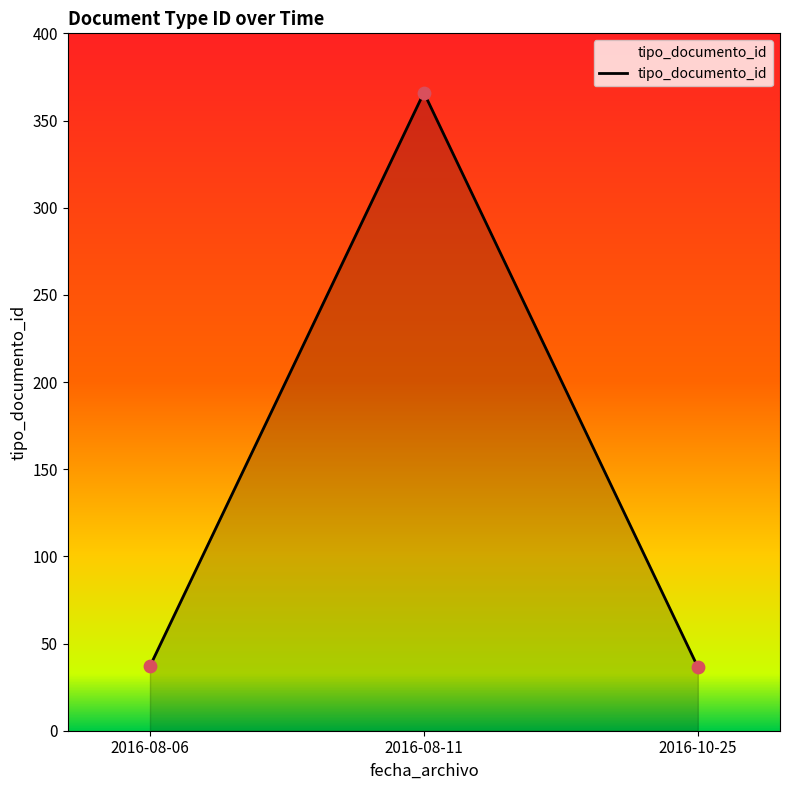

What is the change in value from 2016-08-06 to 2016-08-11?

+329.0